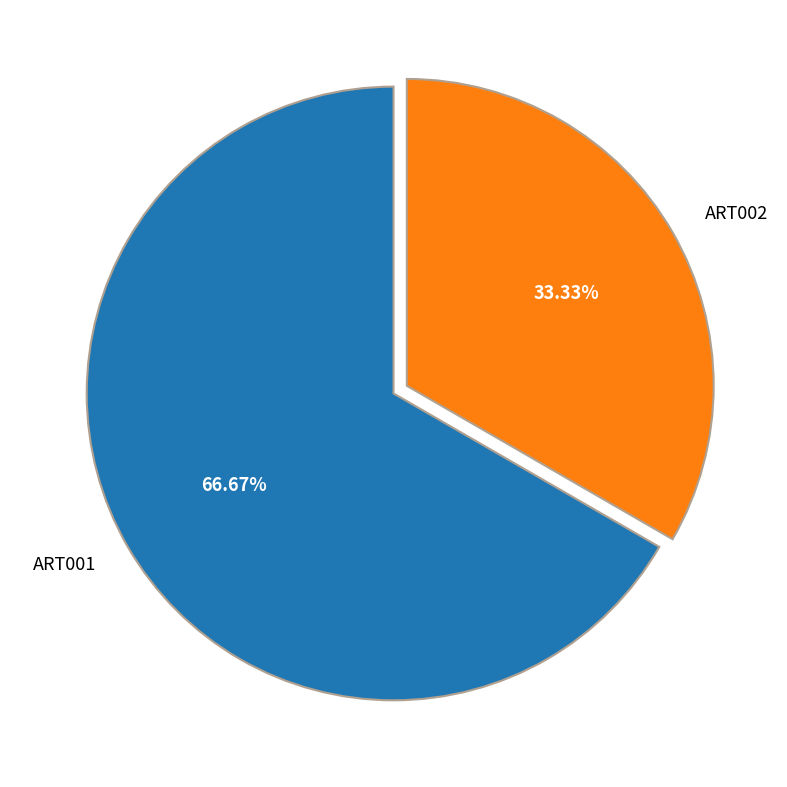

Count the number of slices in the pie.

2